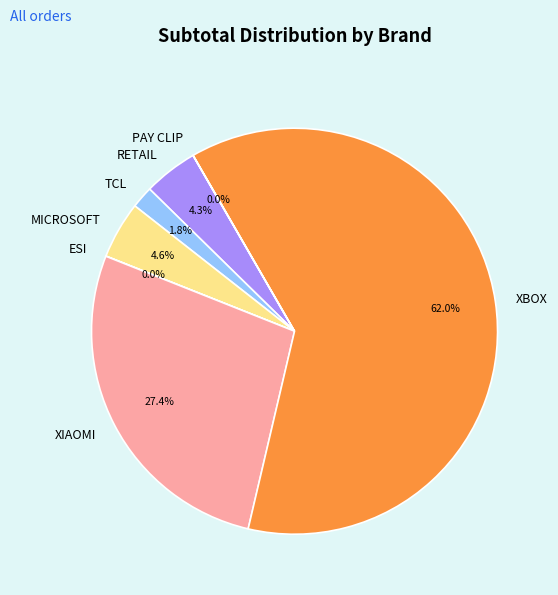

Does XBOX account for over 50% of the chart?

Yes